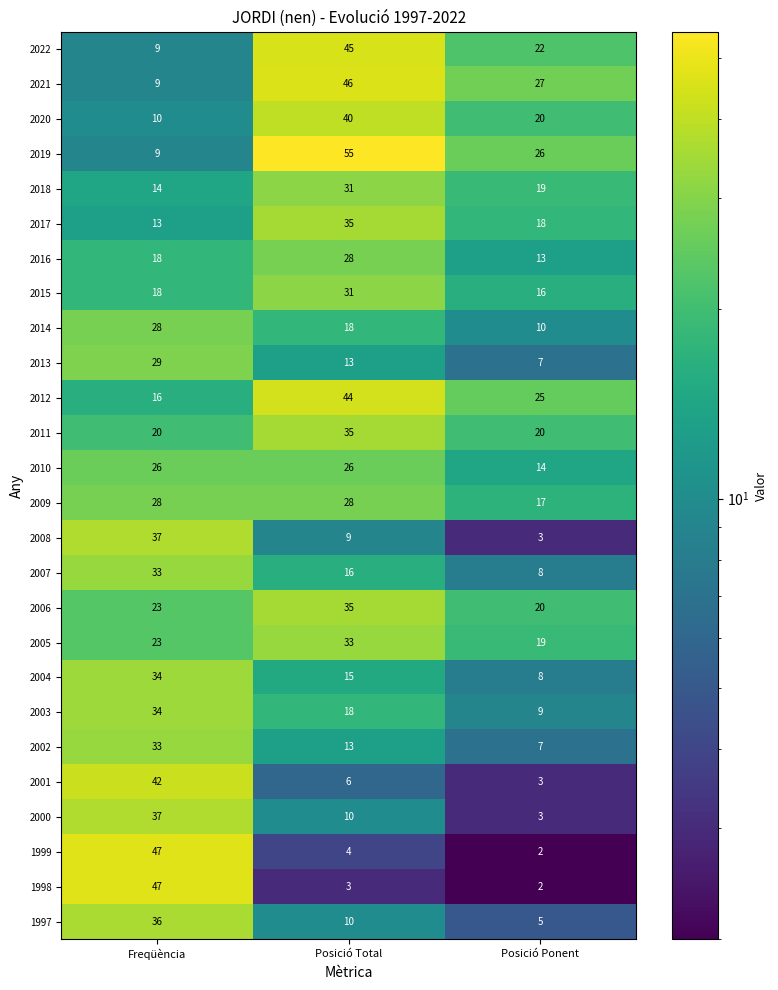

How many values in the 2015 series are below 18?

1